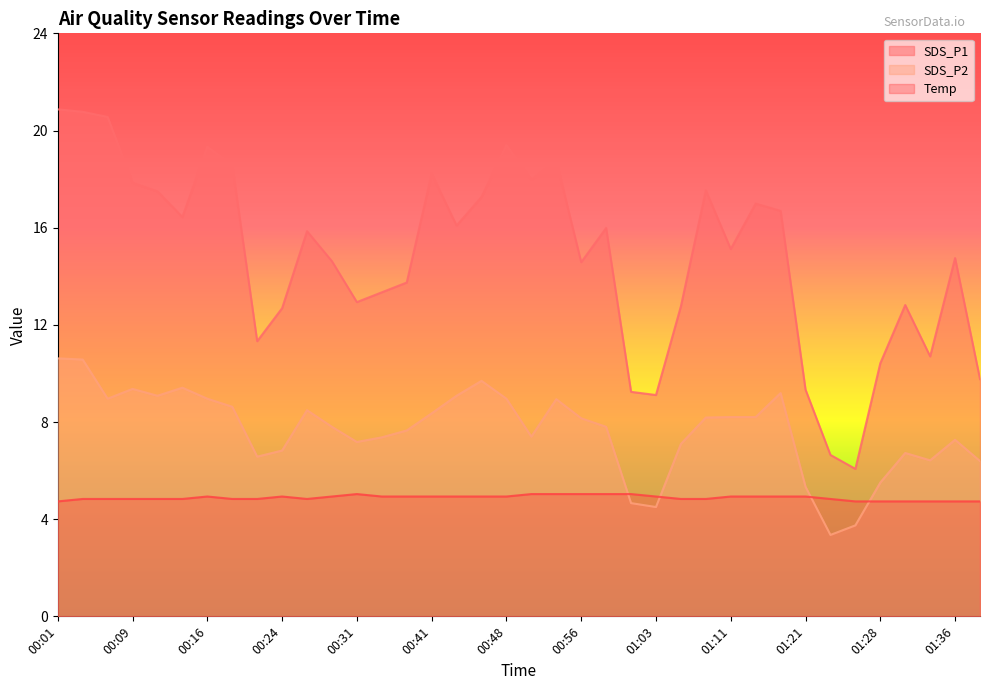

What is the label of the 35th point from the left?

01:31